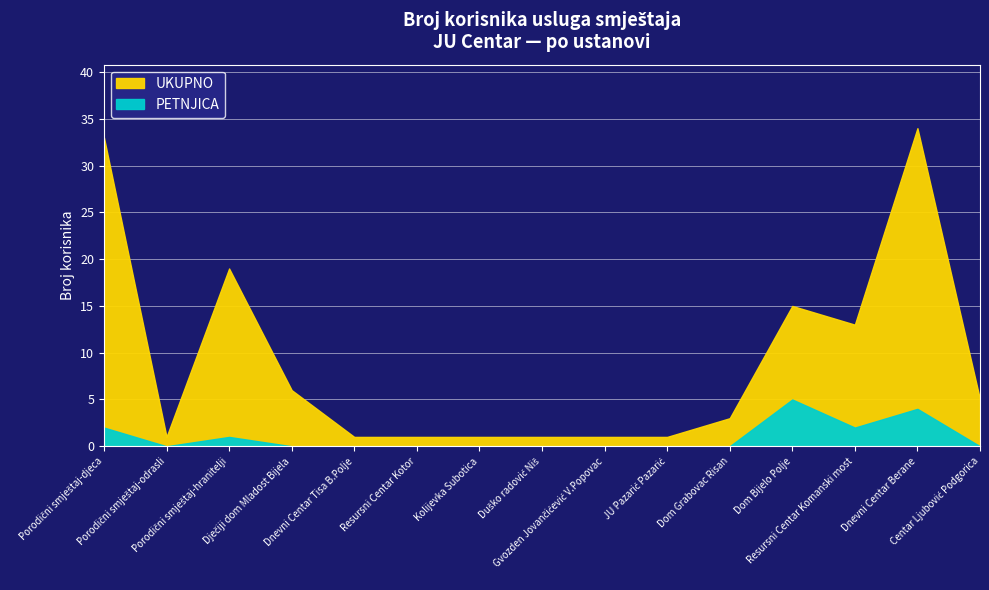

What is the average value of the UKUPNO series?

9